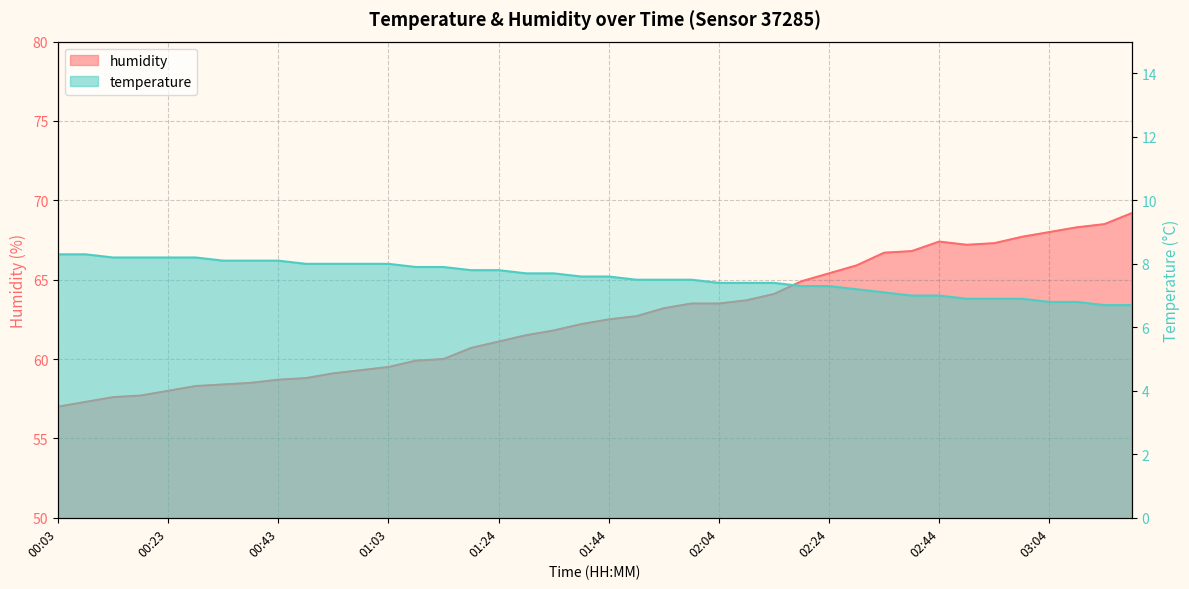

What is the sum of the temperature values at 01:49 and 02:04?

14.9